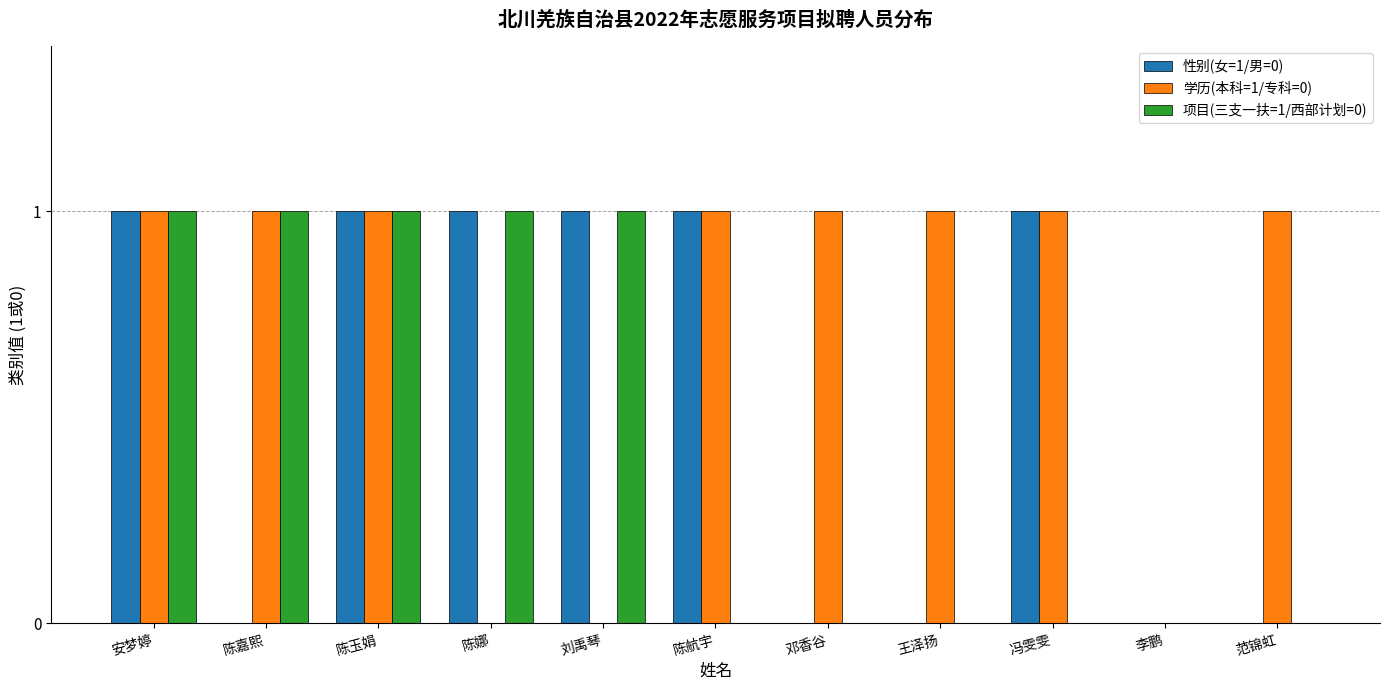

The value of 性别(女=1/男=0) at 王泽扬 is 1. True or false?

False